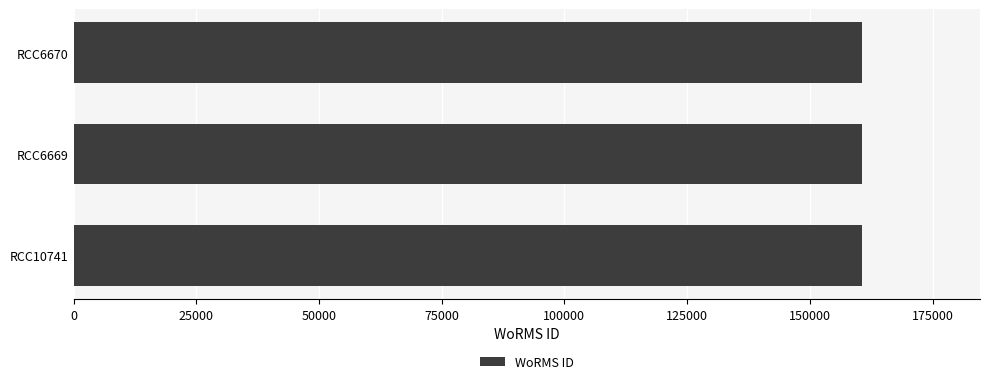

What is the smallest value displayed?

160584